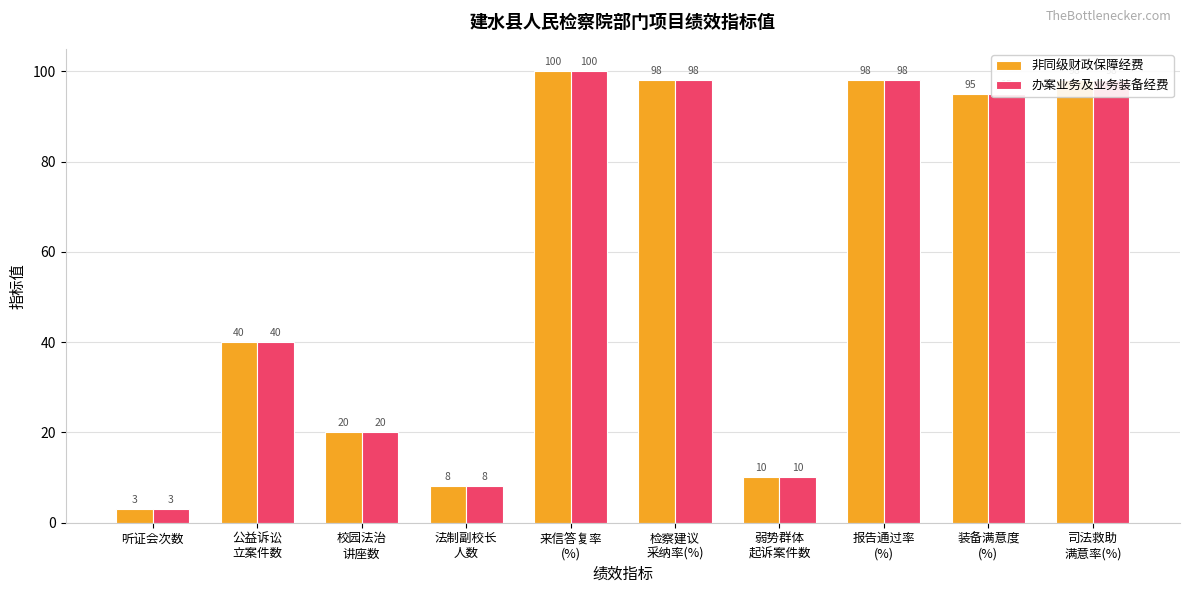

At which category is the sum across all series the highest?

来信答复率
(%)